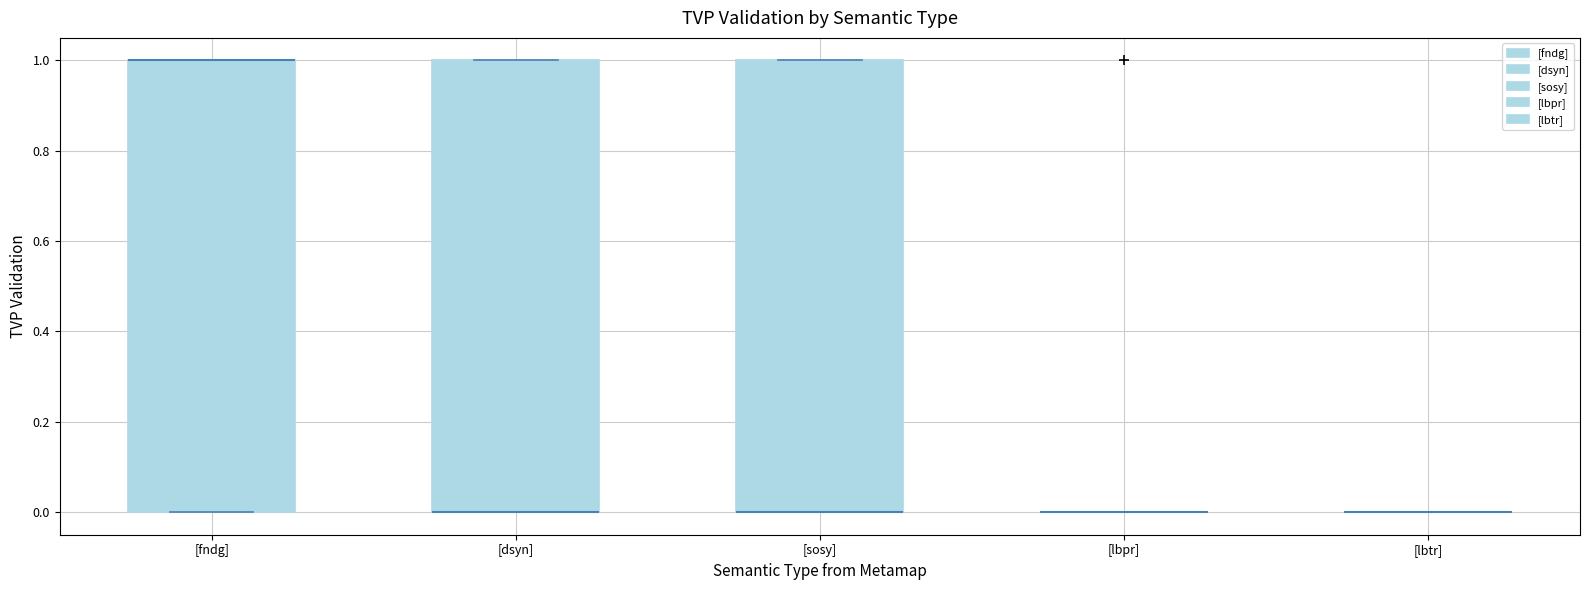

Reading left to right, read every box against the y-axis: the position of its median line, the range the box covers, and the ends of its whiskers. The values are not printed on the chart, so give them approximately, as read against the axis.

[fndg]: median 1 (drawn on the box's upper edge), box 0 to 1, whiskers 0 to 1
[dsyn]: median 0 (drawn on the box's lower edge), box 0 to 1, whiskers 0 to 1
[sosy]: median 0 (drawn on the box's lower edge), box 0 to 1, whiskers 0 to 1
[lbpr]: box collapsed to a line at 0, whiskers 0 to 0
[lbtr]: box collapsed to a line at 0, whiskers 0 to 0